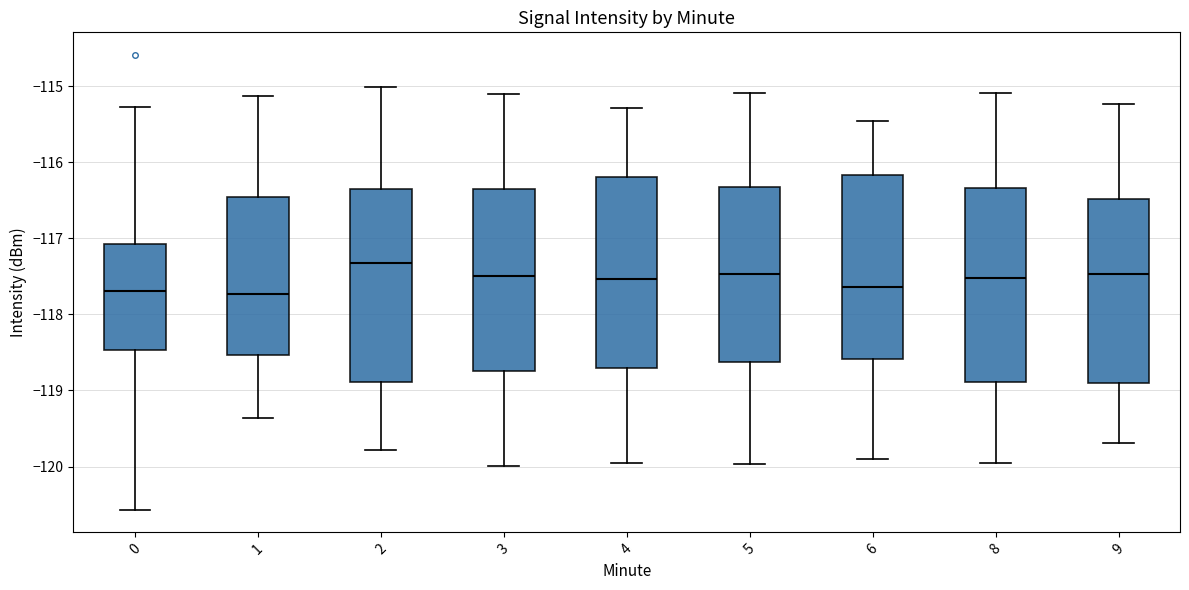

Reading left to right, transcribe this box plot: for each box, give where its median line is, the range the box spans, and where its two whiskers end, as read against the y-axis. The values are not printed on the chart, so give them approximately, as read against the axis.

0: median -117.7, box -118.5 to -117.1, whiskers -120.6 to -115.3
1: median -117.7, box -118.5 to -116.5, whiskers -119.4 to -115.1
2: median -117.3, box -118.9 to -116.3, whiskers -119.8 to -115.0
3: median -117.5, box -118.7 to -116.3, whiskers -120.0 to -115.1
4: median -117.5, box -118.7 to -116.2, whiskers -120.0 to -115.3
5: median -117.5, box -118.6 to -116.3, whiskers -120.0 to -115.1
6: median -117.6, box -118.6 to -116.2, whiskers -119.9 to -115.5
8: median -117.5, box -118.9 to -116.3, whiskers -120.0 to -115.1
9: median -117.5, box -118.9 to -116.5, whiskers -119.7 to -115.2